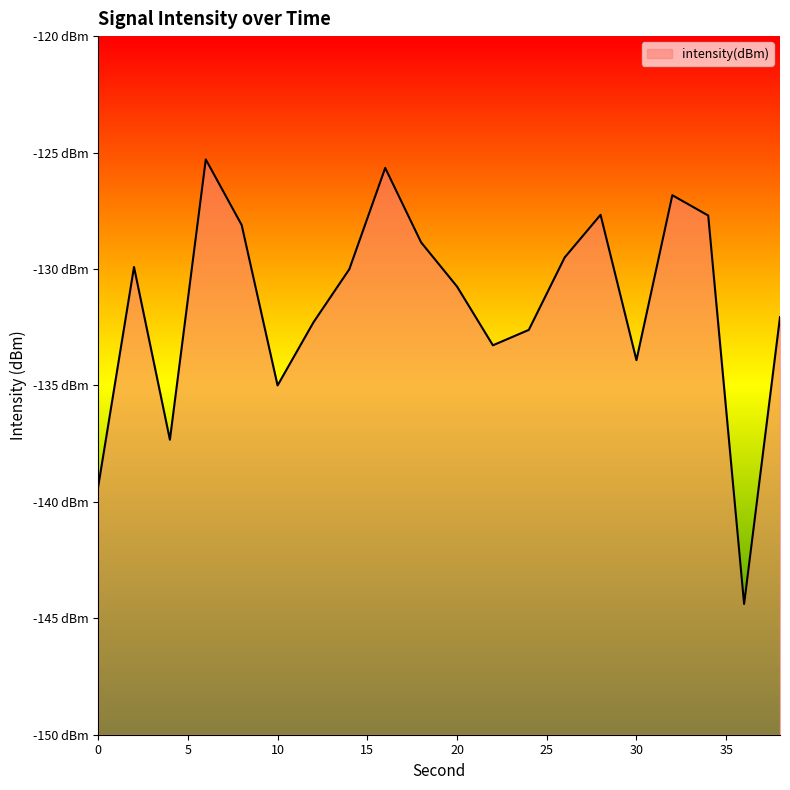

How many lines are shown in the chart?

1